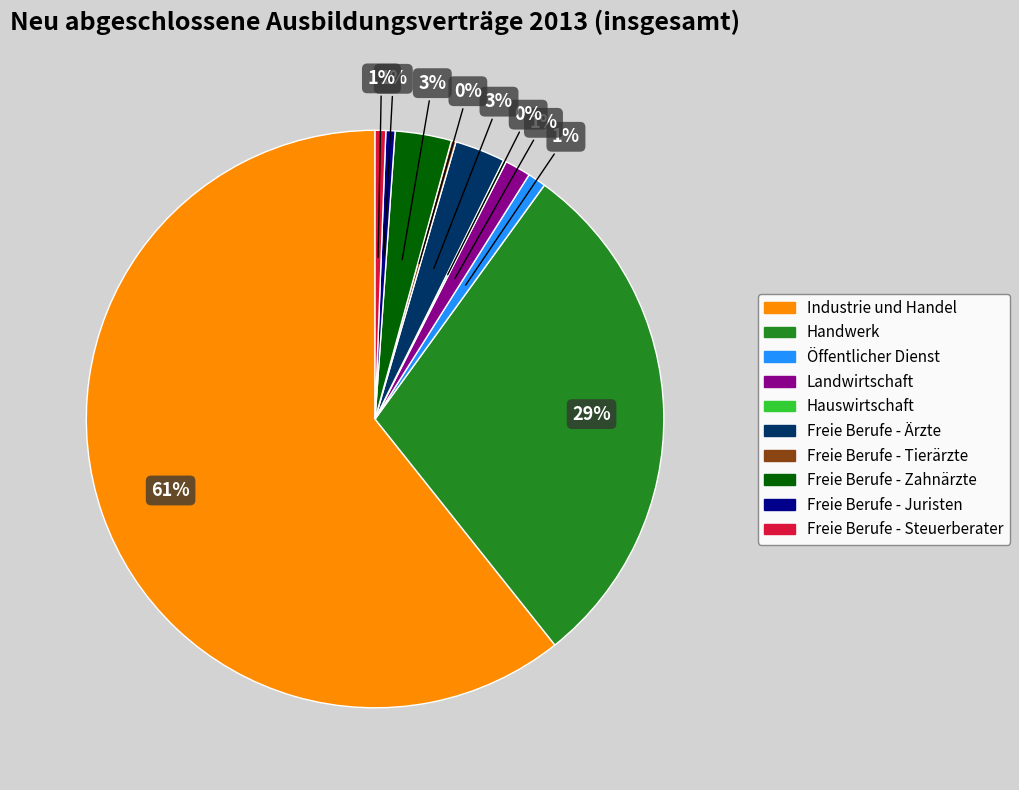

To the nearest percent, what is the combined percentage of Öffentlicher Dienst and Freie Berufe - Ärzte?

4%